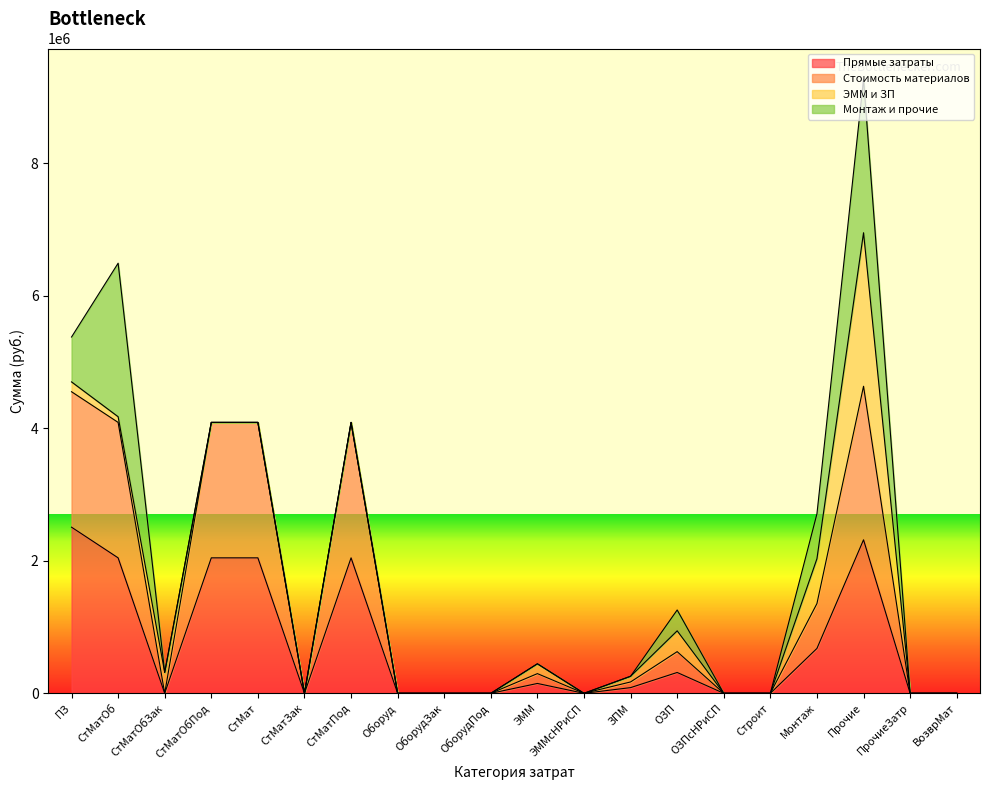

How many data points in Прямые затраты are above 85687?

10